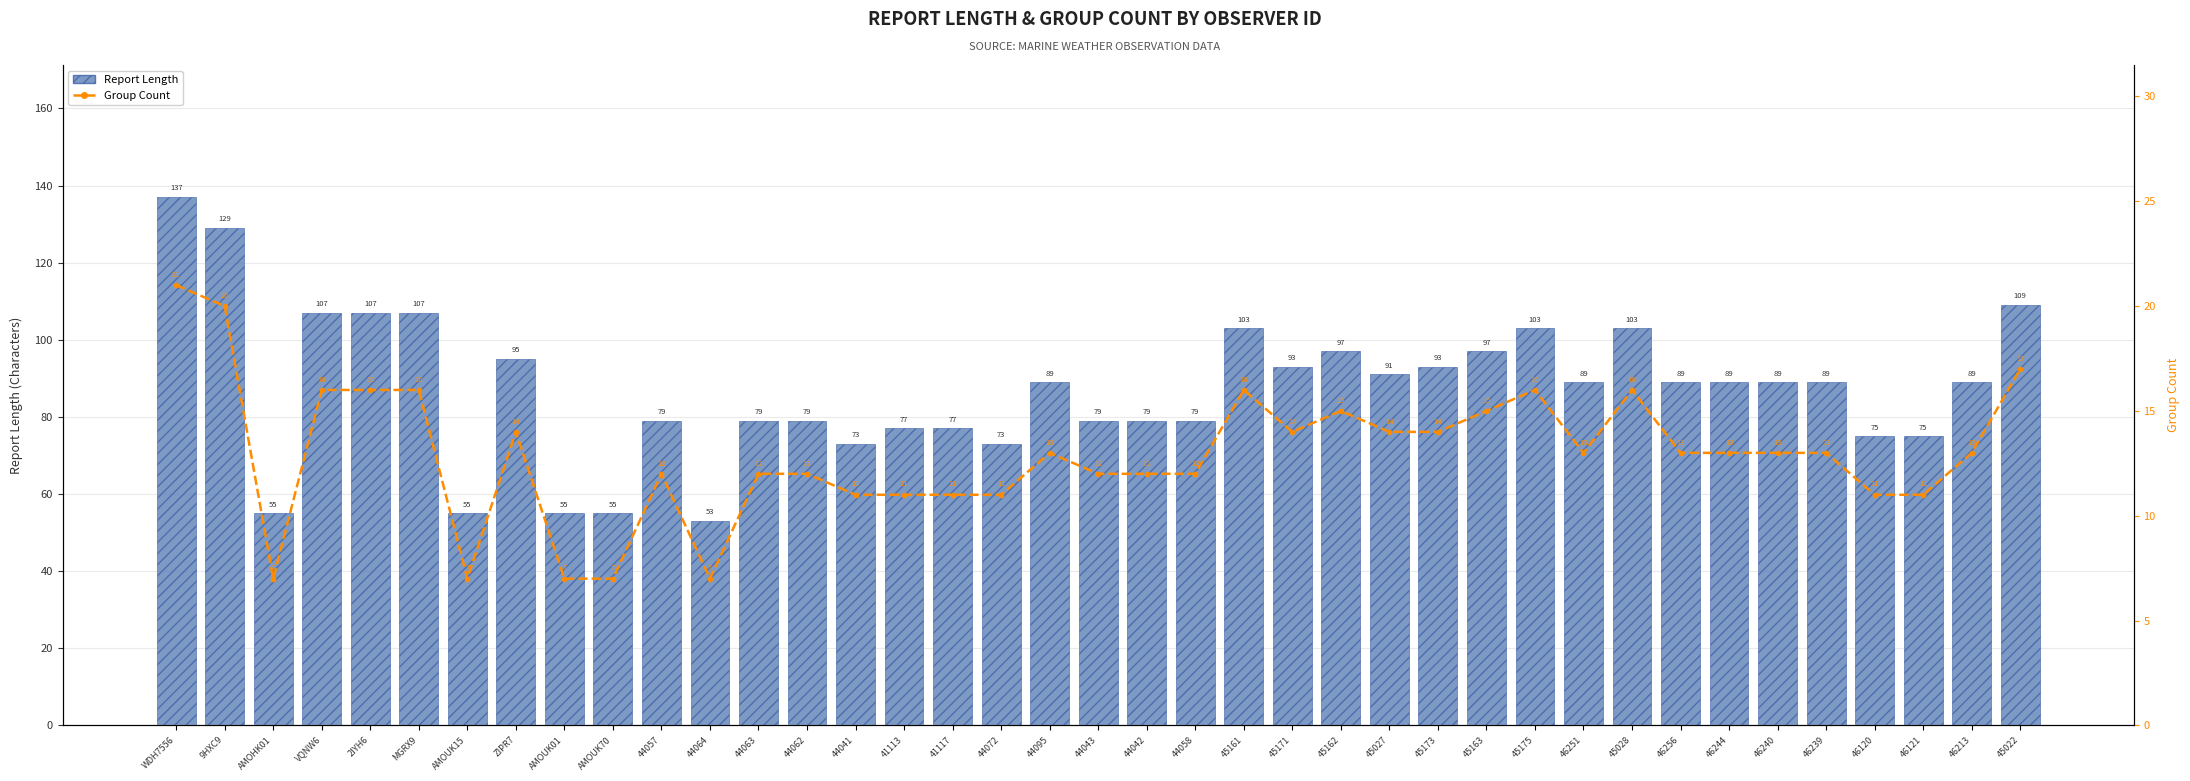

Reading left to right, list all the values displayed in this chart.

Report Length: 137	129	55	107	107	107	55	95	55	55	79	53	79	79	73	77	77	73	89	79	79	79	103	93	97	91	93	97	103	89	103	89	89	89	89	75	75	89	109
Group Count (7-pt Moving Avg): 21	20	7	16	16	16	7	14	7	7	12	7	12	12	11	11	11	11	13	12	12	12	16	14	15	14	14	15	16	13	16	13	13	13	13	11	11	13	17